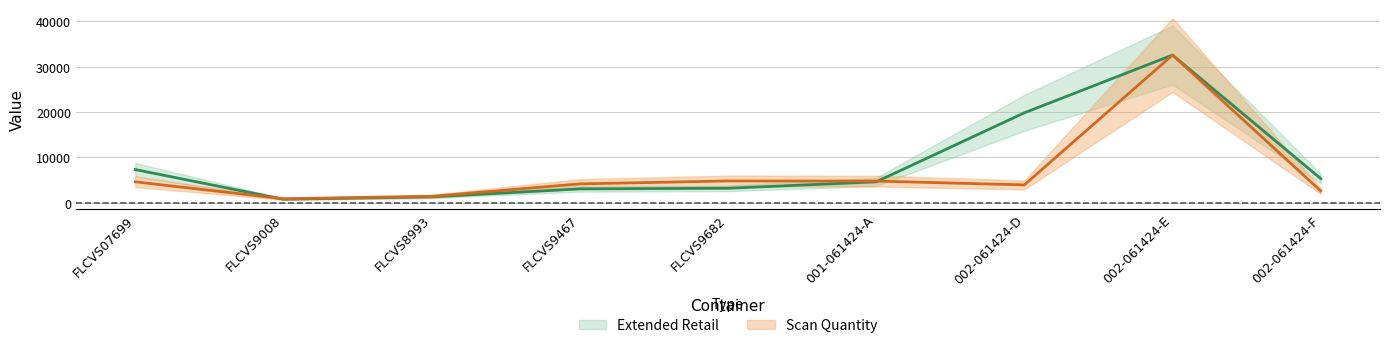

Where is Extended Retail nearest to the value 16672?

002-061424-D